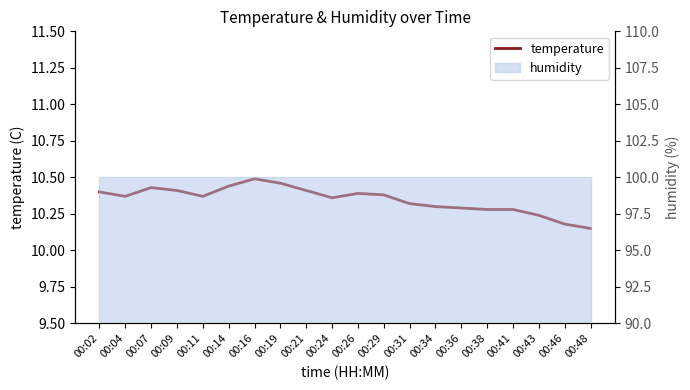

At which label is the value closest to 10?

00:48